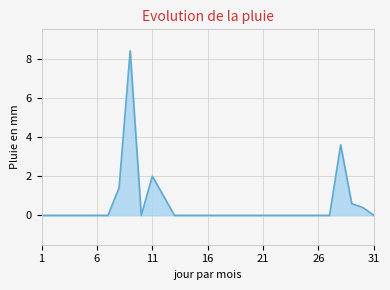

What is the difference between the maximum and minimum values?

8.4